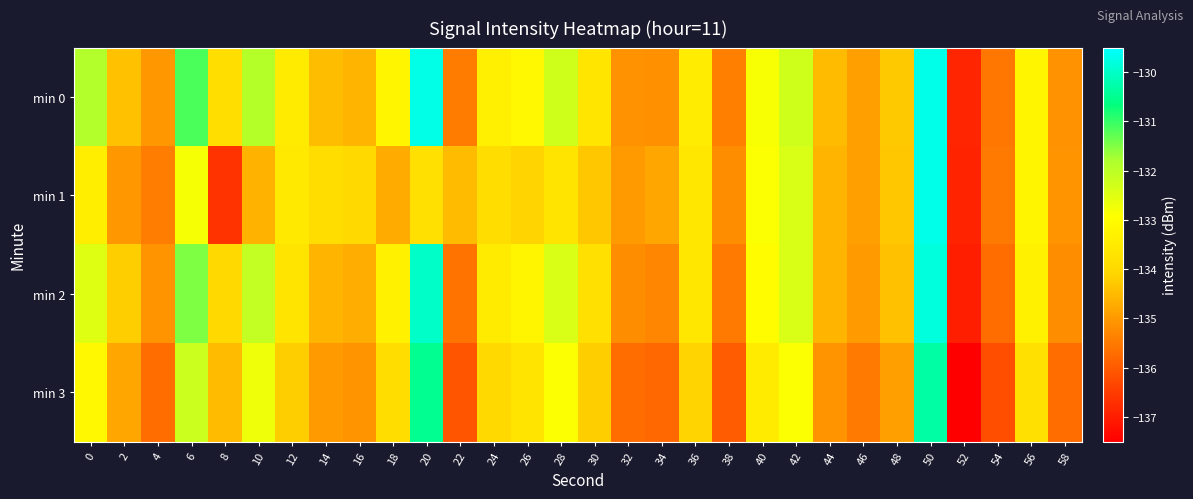

Which has a higher value, 40 or 28?

28